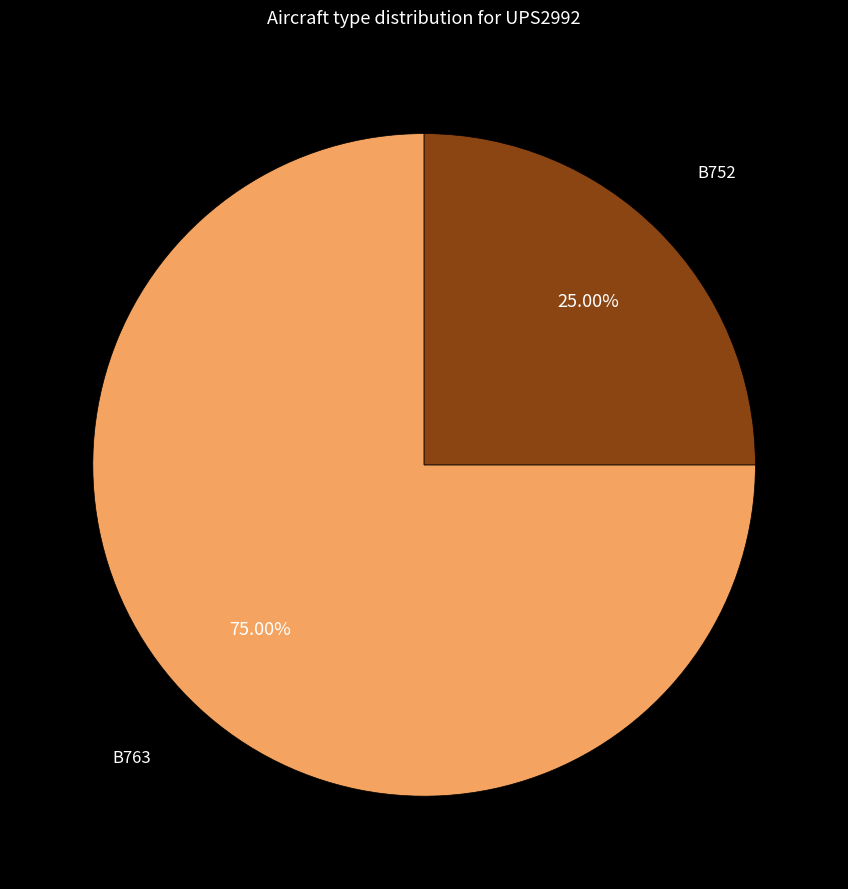

Rank the categories by value from highest to lowest.

B763, B752